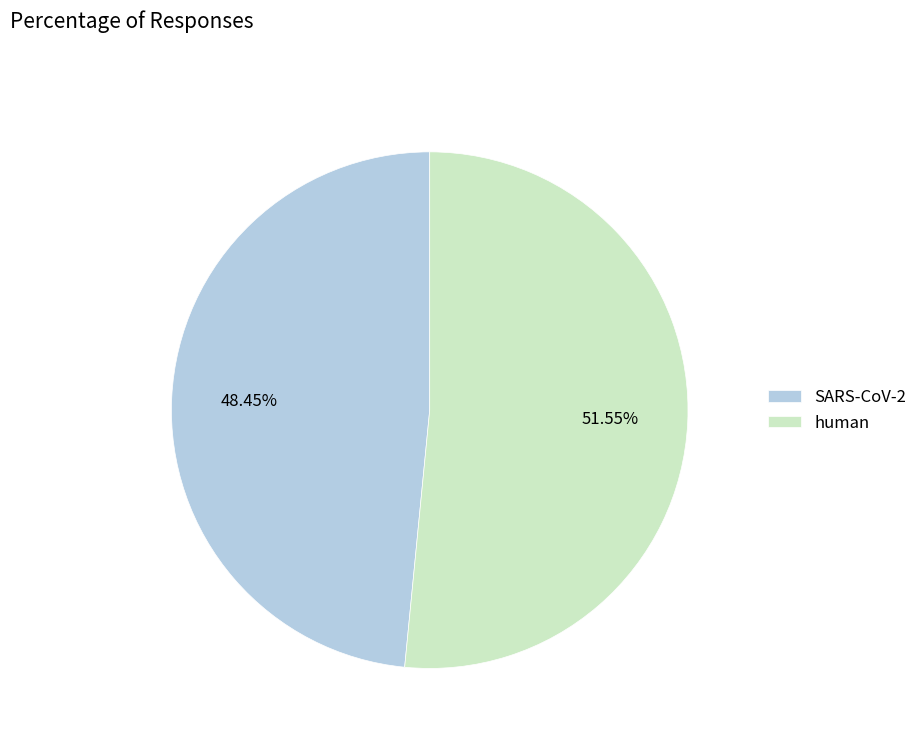

Is it true that human is 52% of the pie?

True